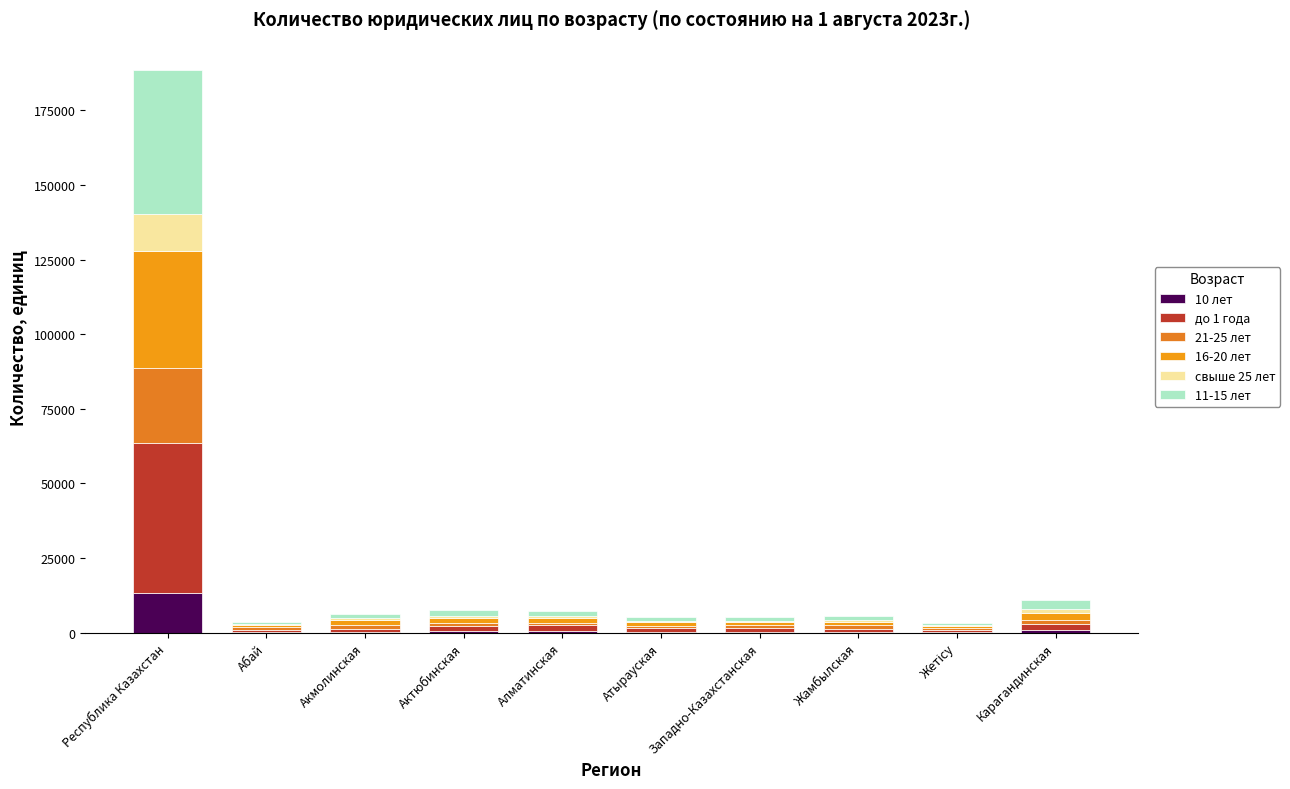

How many distinct data groups are displayed?

6